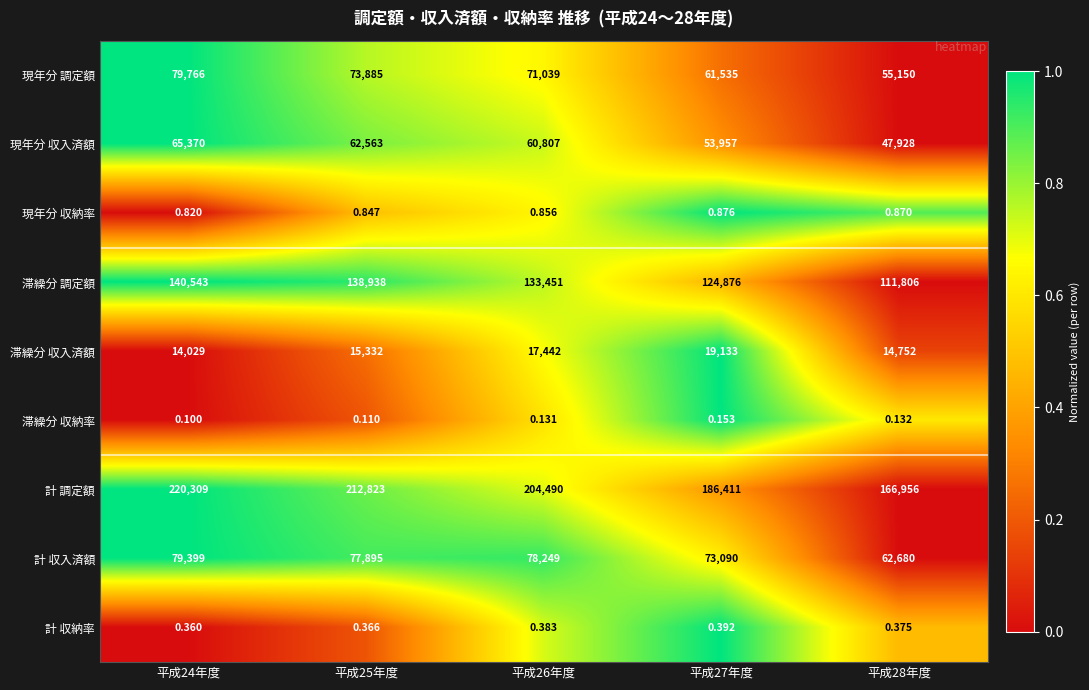

List the series in order of their peak value, highest first.

計 調定額, 滞繰分 調定額, 現年分 調定額, 計 収入済額, 現年分 収入済額, 滞繰分 収入済額, 現年分 収納率, 計 収納率, 滞繰分 収納率